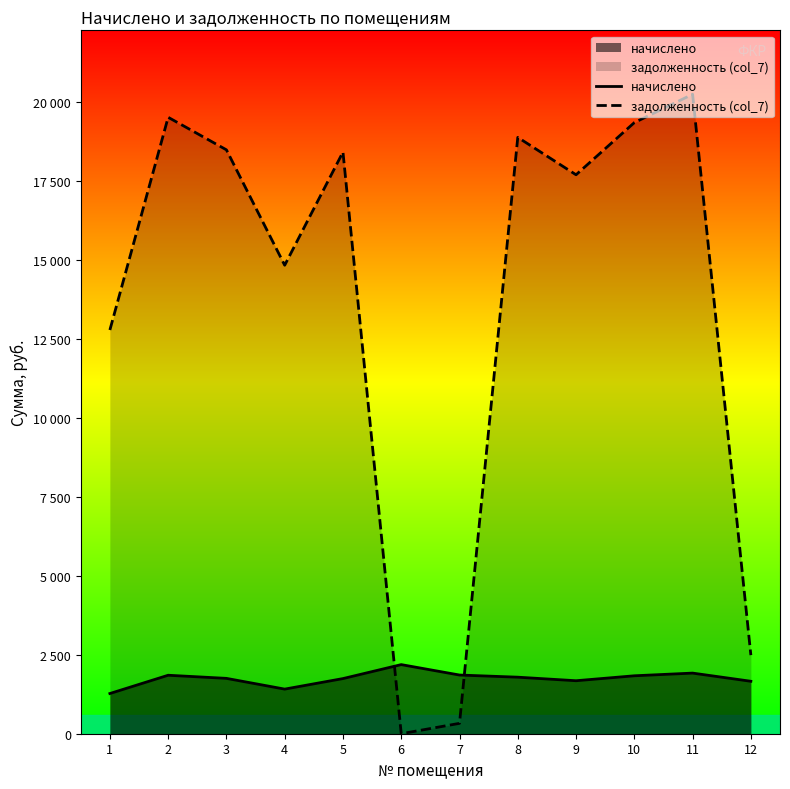

True or false: задолженность (col_7) has more than 2 interior local peaks.

True